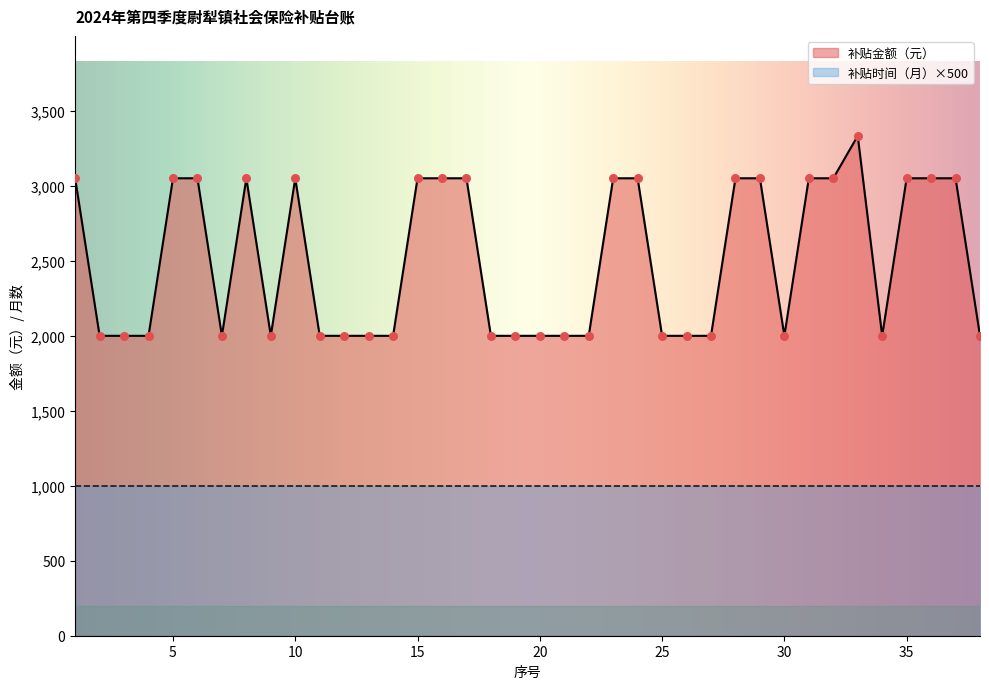

Approximately how many times larger is the value at 22 compared to 3?

1.0